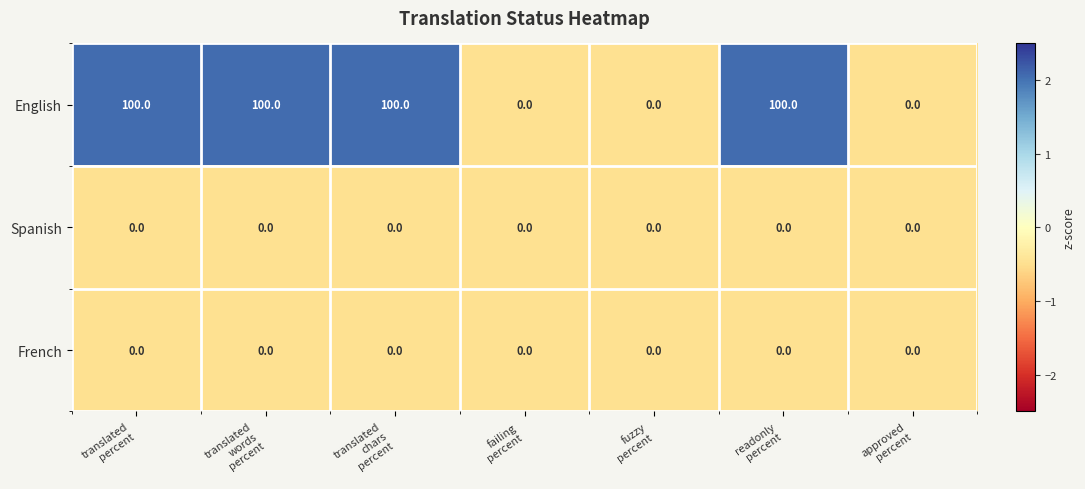

Which series has the largest total across all categories?

English